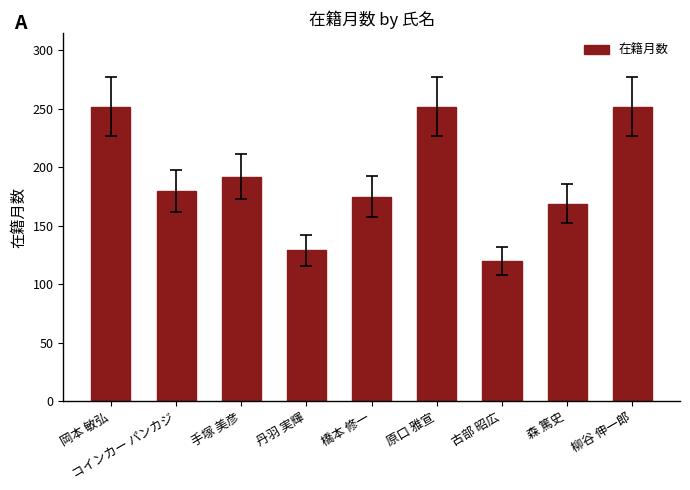

Reading left to right, extract all data points from this chart.

岡本 敏弘=252	コインカー パンカジ=180	手塚 美彦=192	丹羽 実輝=129	橋本 修一=175	原口 雅宣=252	古部 昭広=120	森 篤史=169	柳谷 伸一郎=252